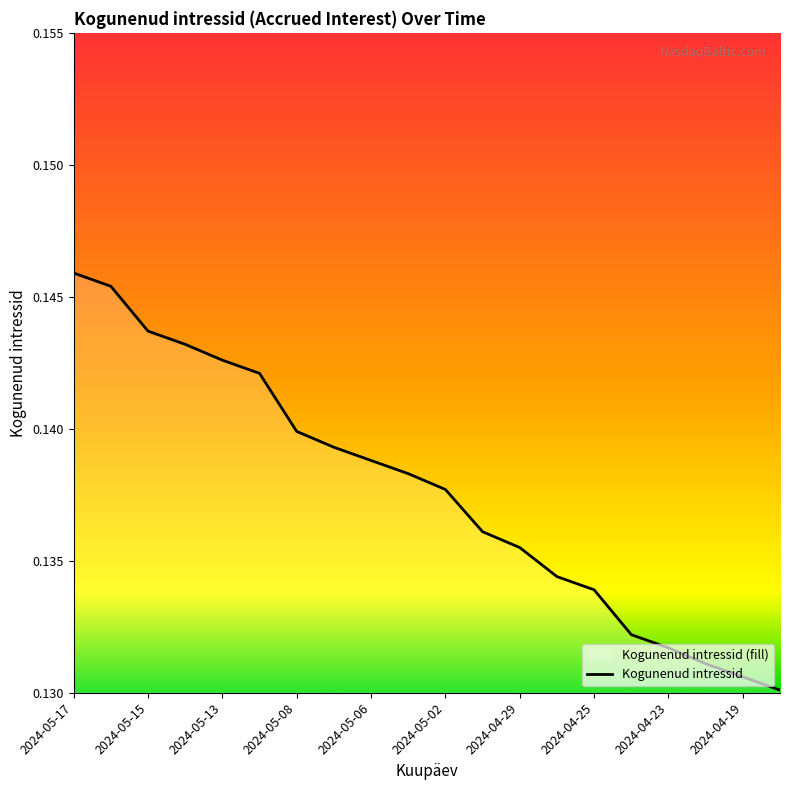

Reading right to left, list all the values displayed in this chart.

2024-04-18=0.1	2024-04-19=0.1	2024-04-22=0.1	2024-04-23=0.1	2024-04-24=0.1	2024-04-25=0.1	2024-04-26=0.1	2024-04-29=0.1	2024-04-30=0.1	2024-05-02=0.1	2024-05-03=0.1	2024-05-06=0.1	2024-05-07=0.1	2024-05-08=0.1	2024-05-10=0.1	2024-05-13=0.1	2024-05-14=0.1	2024-05-15=0.1	2024-05-16=0.1	2024-05-17=0.1